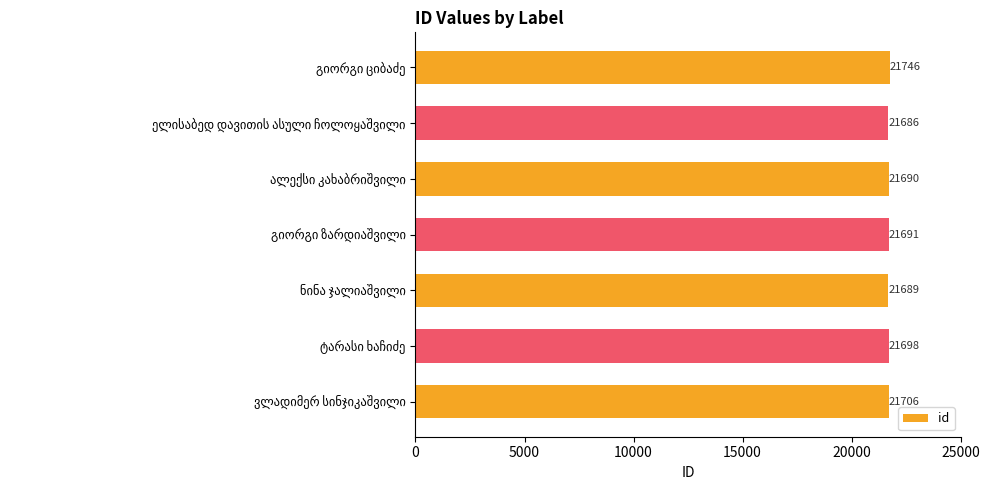

What is the value of the 3rd bar from the top?

21690